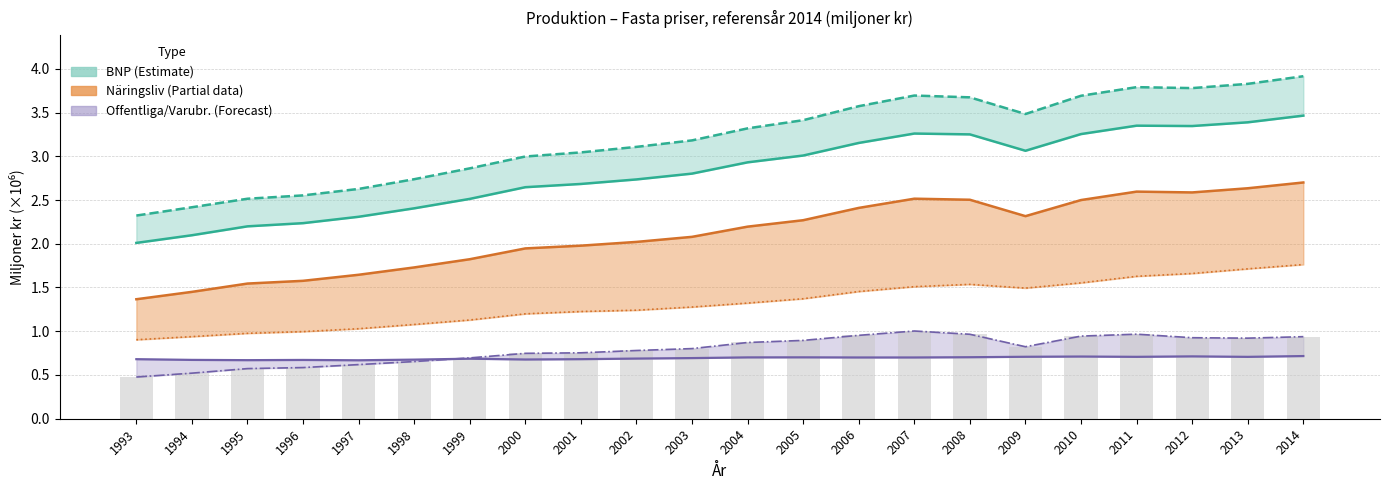

What is the difference between the highest and lowest values at 2000?

2.3